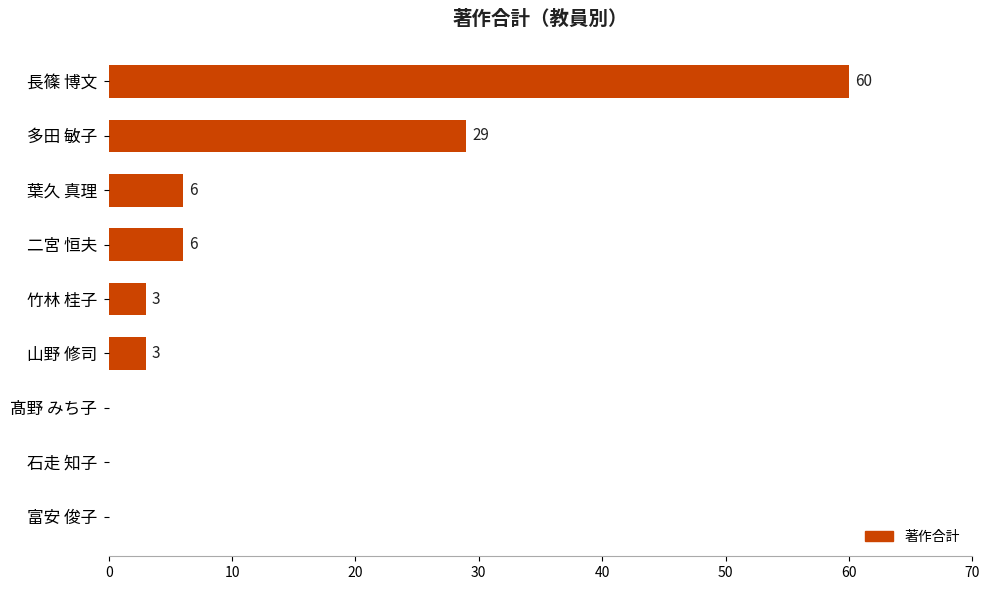

Reading top to bottom, extract all data points from this chart.

長篠 博文=60	多田 敏子=29	葉久 真理=6	二宮 恒夫=6	竹林 桂子=3	山野 修司=3	髙野 みち子=0	石走 知子=0	富安 俊子=0